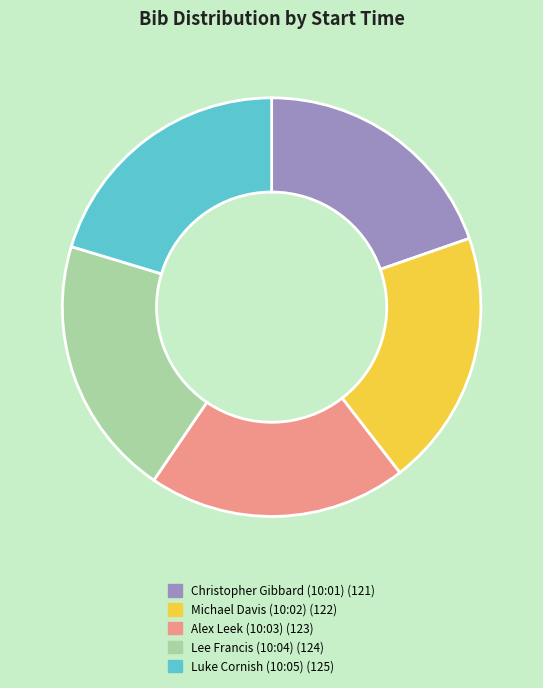

Approximately how many times larger is the value at Christopher Gibbard (10:01) compared to Alex Leek (10:03)?

1.0